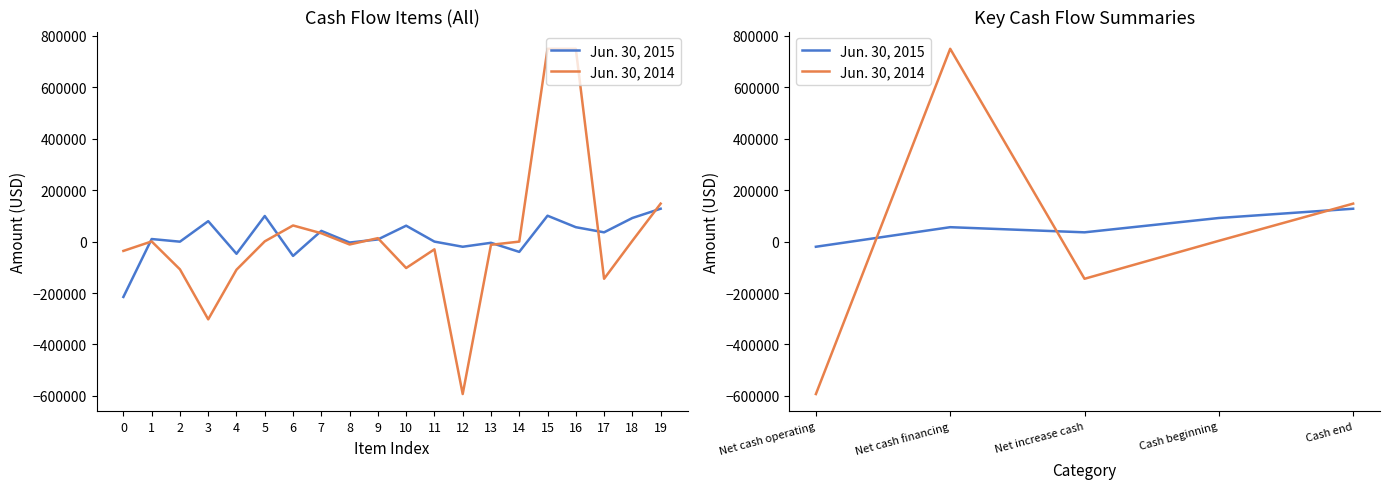

Where does the Jun. 30, 2014 series first go above 3113?

Net cash financing